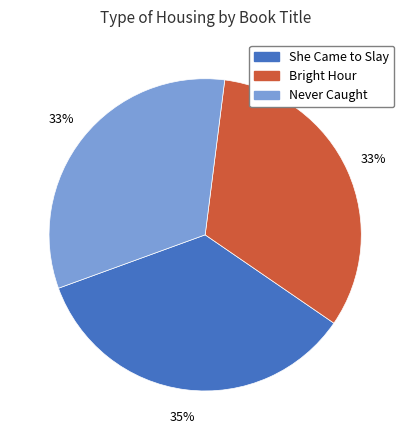

Is the sum of Bright Hour and She Came to Slay greater than half?

Yes